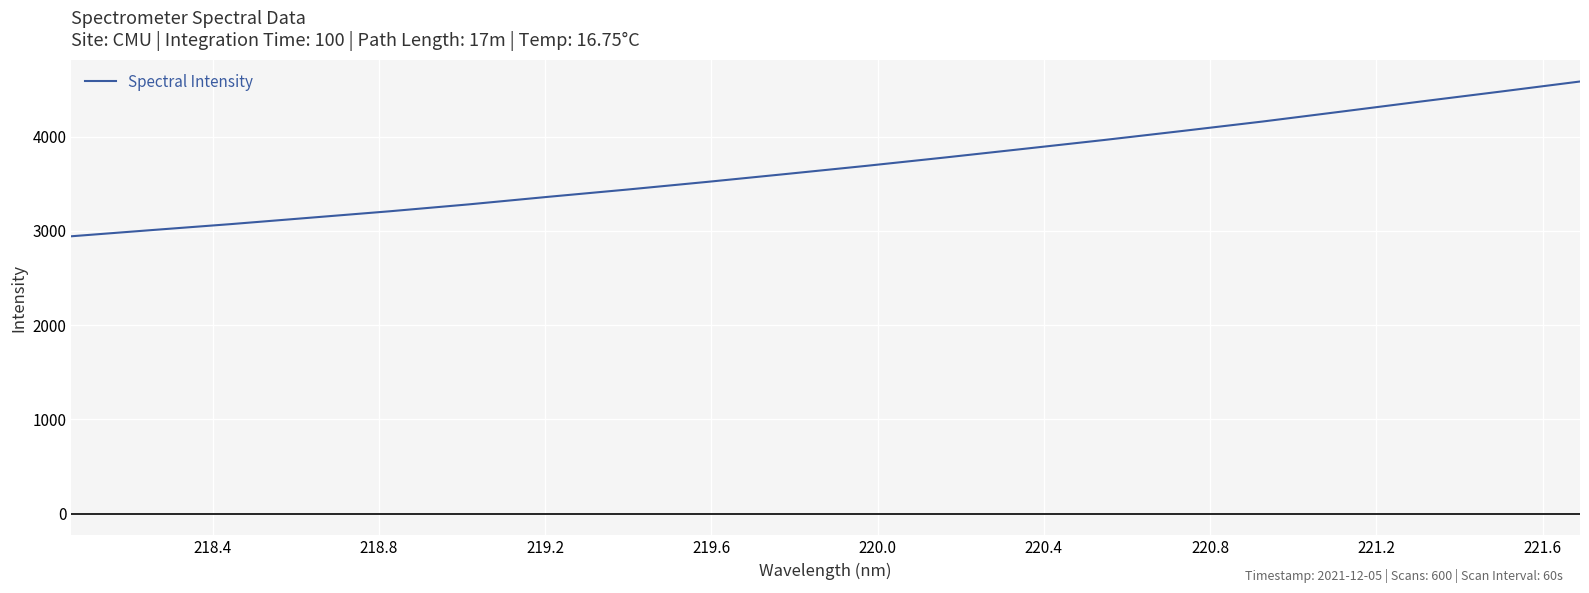

What is the greatest value displayed?

4584.8